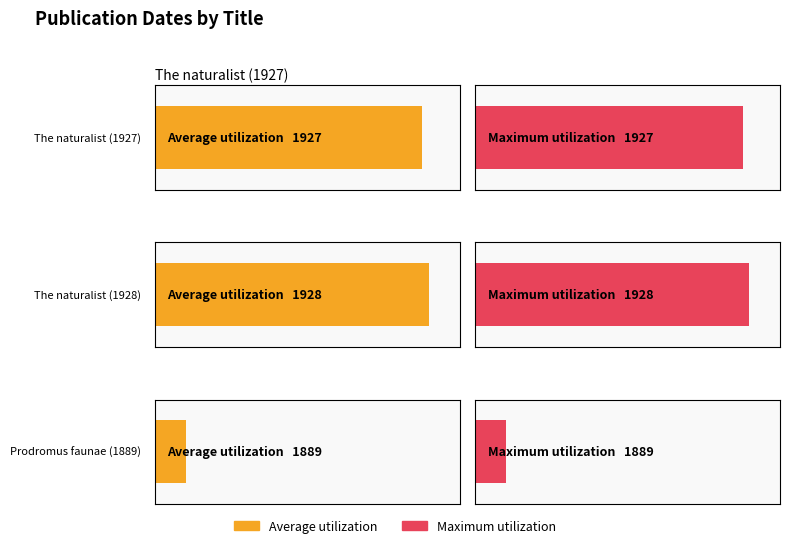

At which label does Average utilization first exceed 1927?

The naturalist (1928)